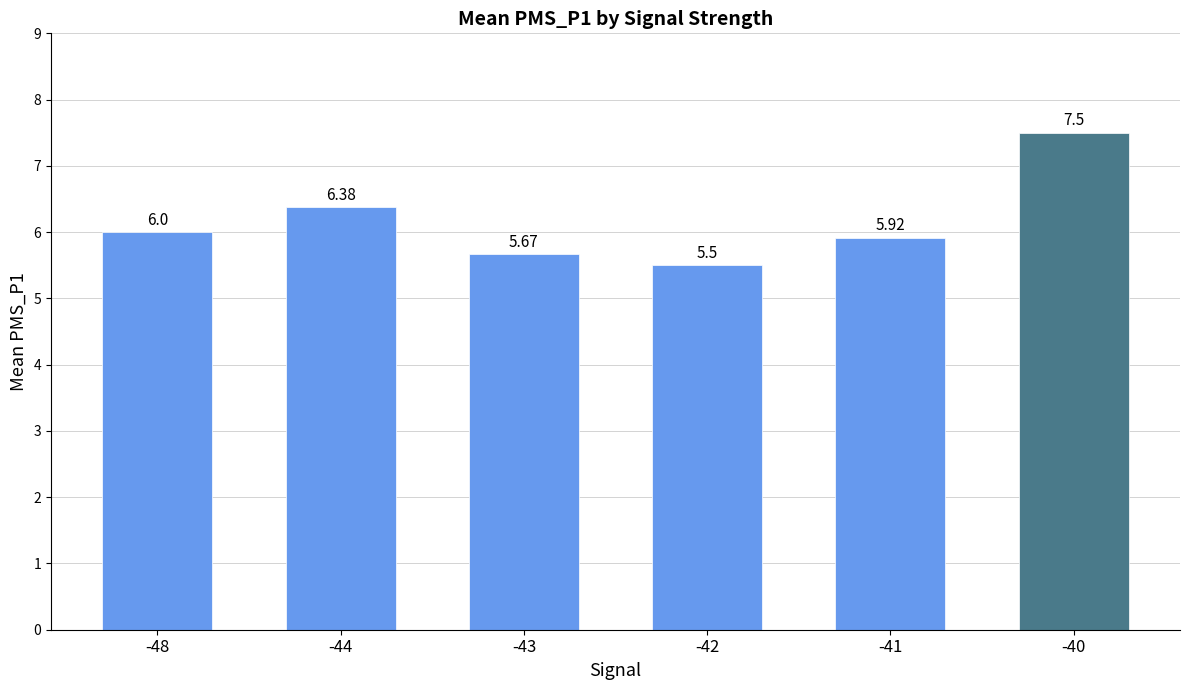

What is the sum of all values?

37.0